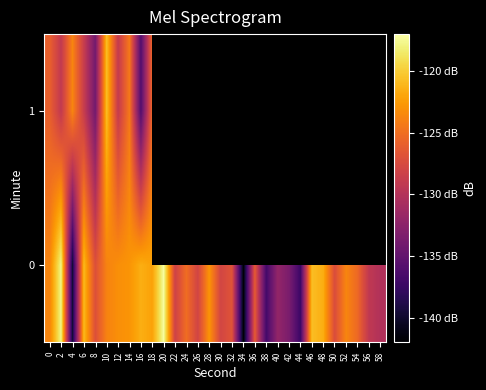

How many values in the 0 series are below -125?

17